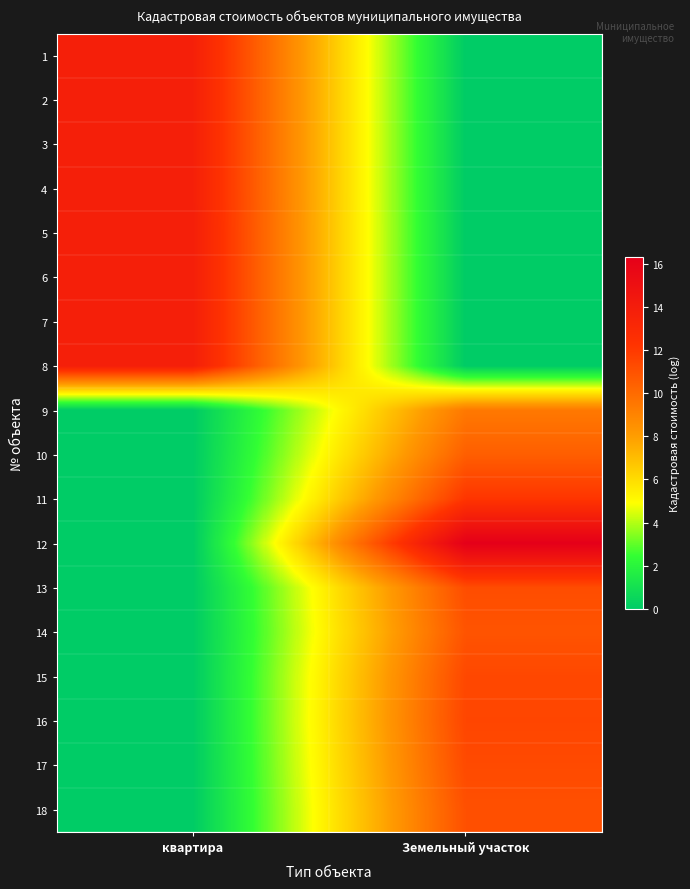

Reading right to left, what are all the values shown in this chart?

1: Земельный участок=0.0	квартира=13.8
2: Земельный участок=0.0	квартира=13.8
3: Земельный участок=0.0	квартира=13.8
4: Земельный участок=0.0	квартира=13.8
5: Земельный участок=0.0	квартира=13.8
6: Земельный участок=0.0	квартира=13.8
7: Земельный участок=0.0	квартира=13.8
8: Земельный участок=0.0	квартира=13.8
9: Земельный участок=9.5	квартира=0.0
10: Земельный участок=10.5	квартира=0.0
11: Земельный участок=12.2	квартира=0.0
12: Земельный участок=16.3	квартира=0.0
13: Земельный участок=11.2	квартира=0.0
14: Земельный участок=10.9	квартира=0.0
15: Земельный участок=11.4	квартира=0.0
16: Земельный участок=11.5	квартира=0.0
17: Земельный участок=11.3	квартира=0.0
18: Земельный участок=11.1	квартира=0.0